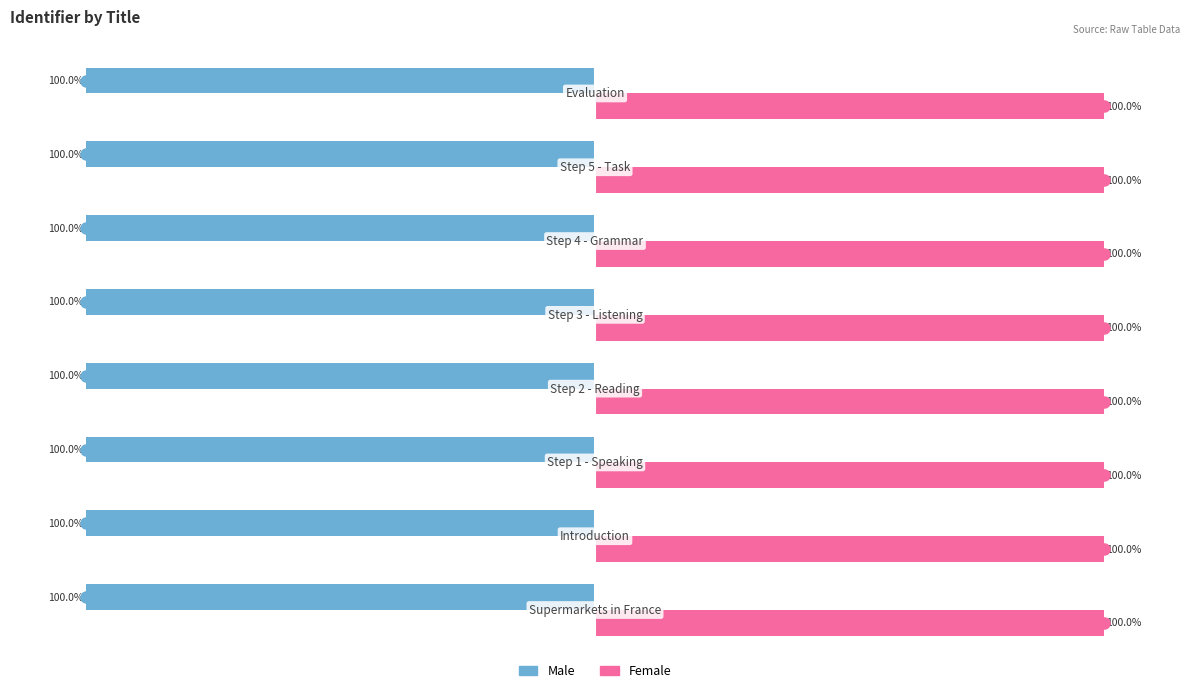

Which series has the largest total across all categories?

Female